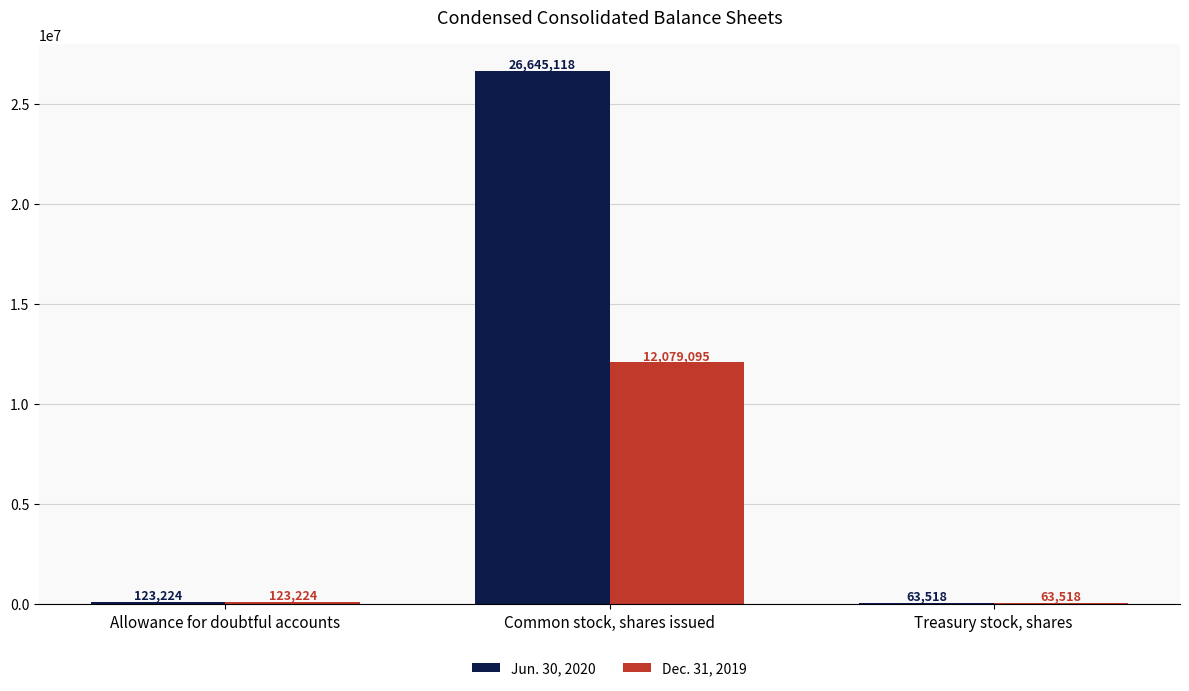

What is the sum of all Jun. 30, 2020 values?

26831860